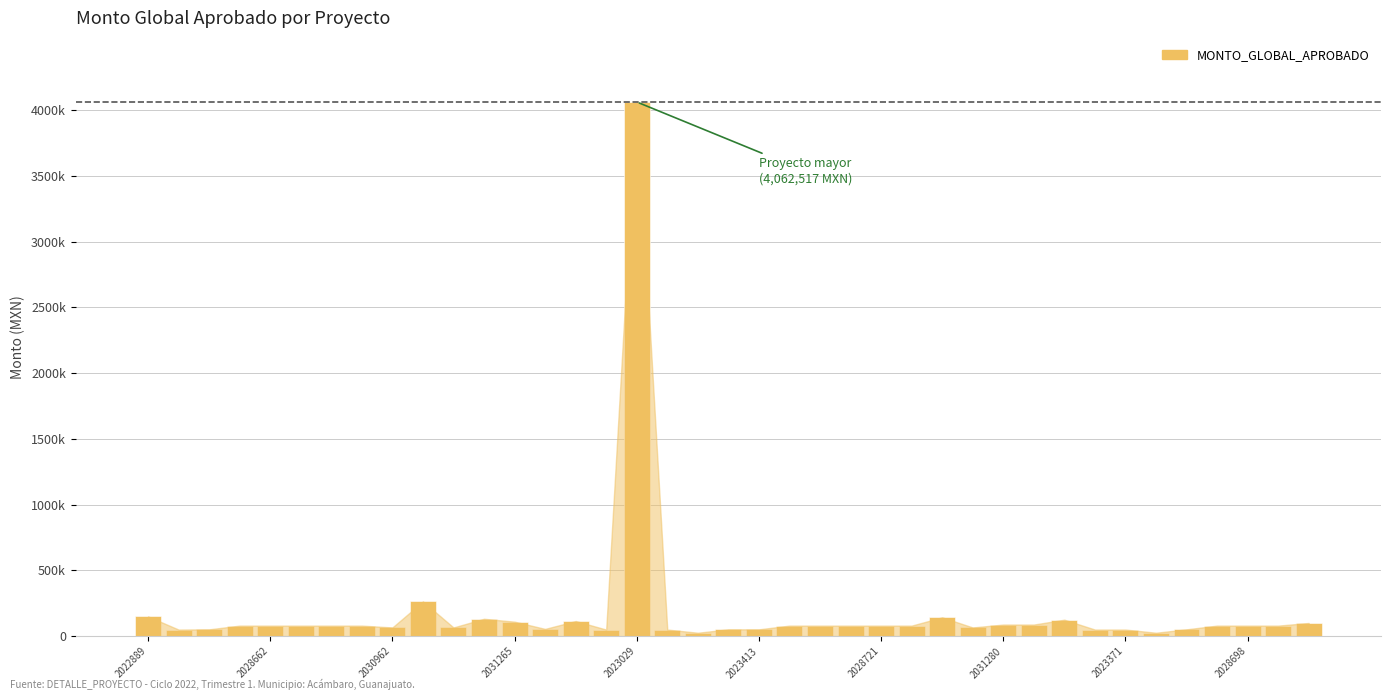

At which category does the chart reach its minimum across all series?

18